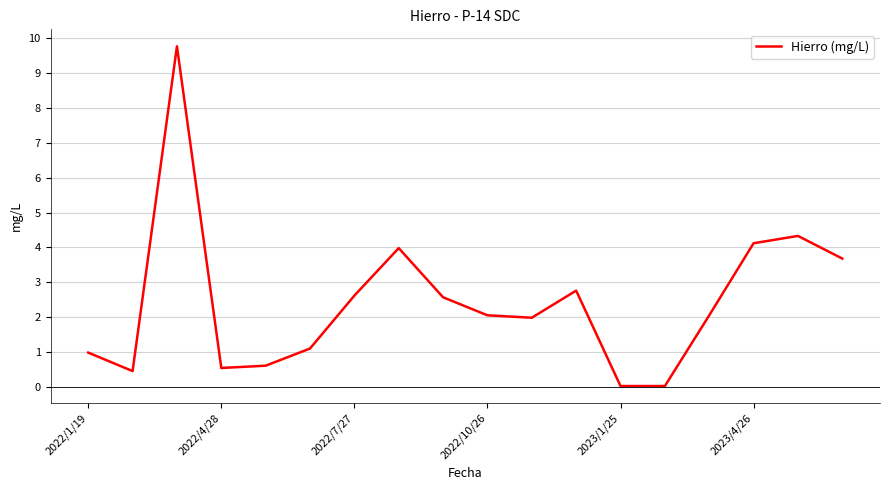

What is the sum of all values?

43.6